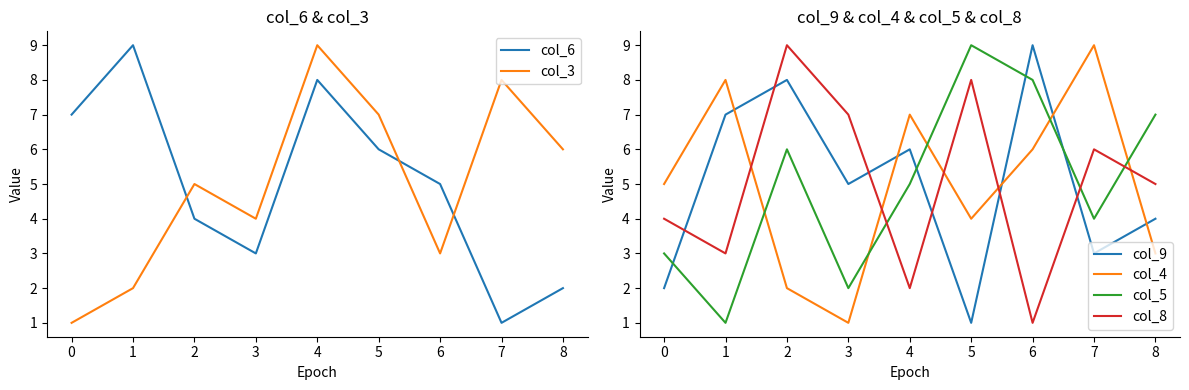

List the series in order of their peak value, lowest first.

col_6, col_3, col_9, col_4, col_5, col_8